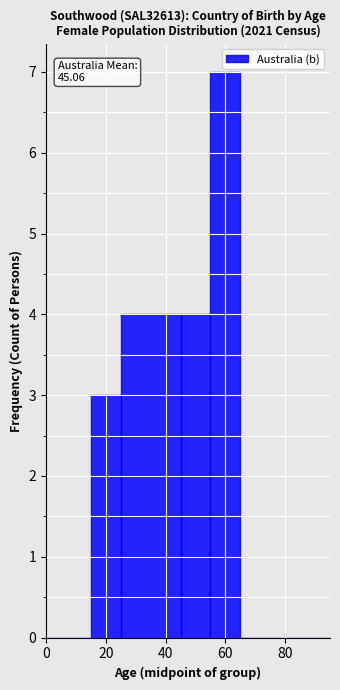

Around what value on the x-axis is the tallest bar? Give the approximate position of its centre, as read against the axis.

60